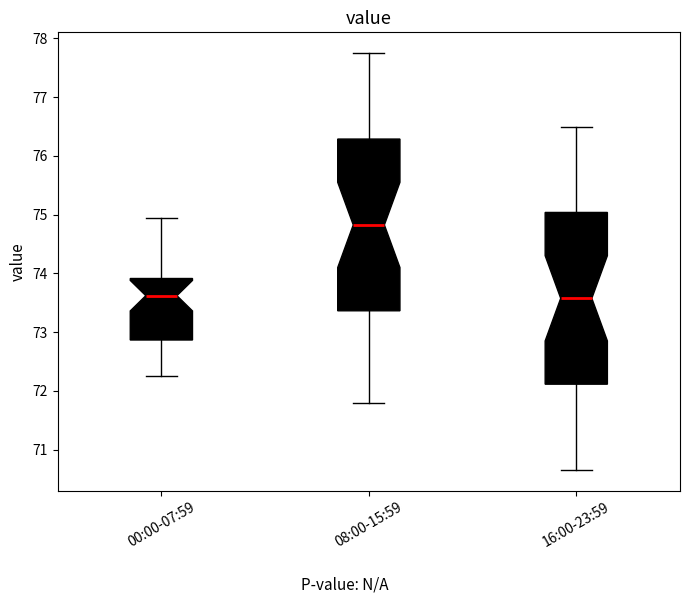

Reading left to right, transcribe this box plot: for each box, give where its median line is, the range the box spans, and where its two whiskers end, as read against the y-axis. The values are not printed on the chart, so give them approximately, as read against the axis.

00:00-07:59: median 73.6, box 72.9 to 73.9, whiskers 72.3 to 74.9
08:00-15:59: median 74.8, box 73.4 to 76.3, whiskers 71.8 to 77.8
16:00-23:59: median 73.6, box 72.1 to 75.0, whiskers 70.7 to 76.5